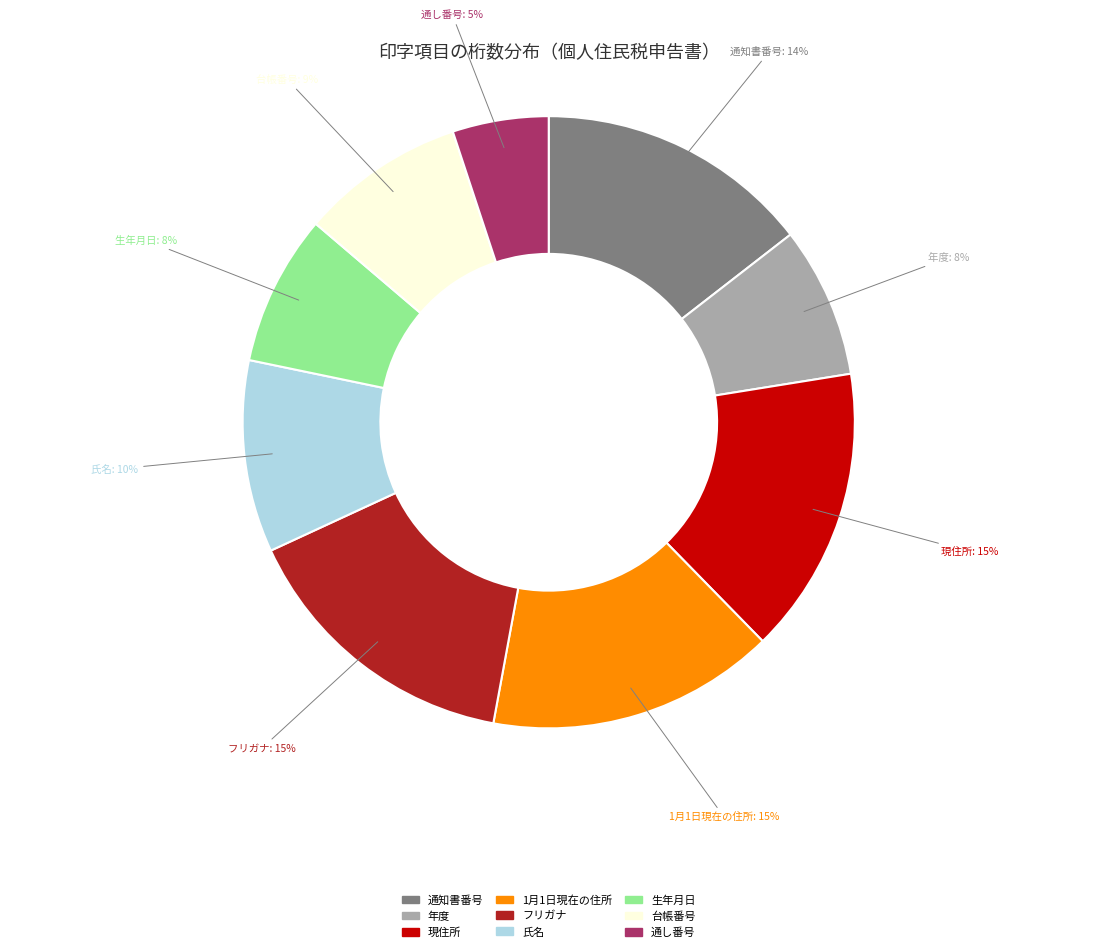

How many slices are in this pie chart?

9